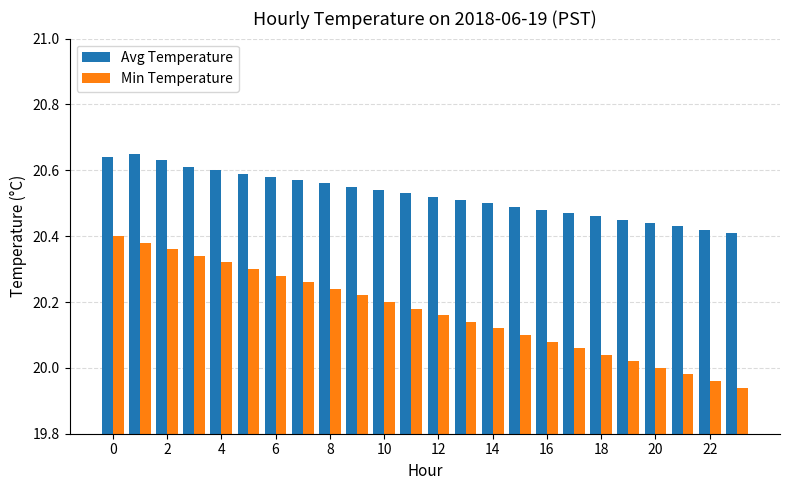

Rank the series by their maximum value, from lowest to highest.

Min Temperature, Avg Temperature